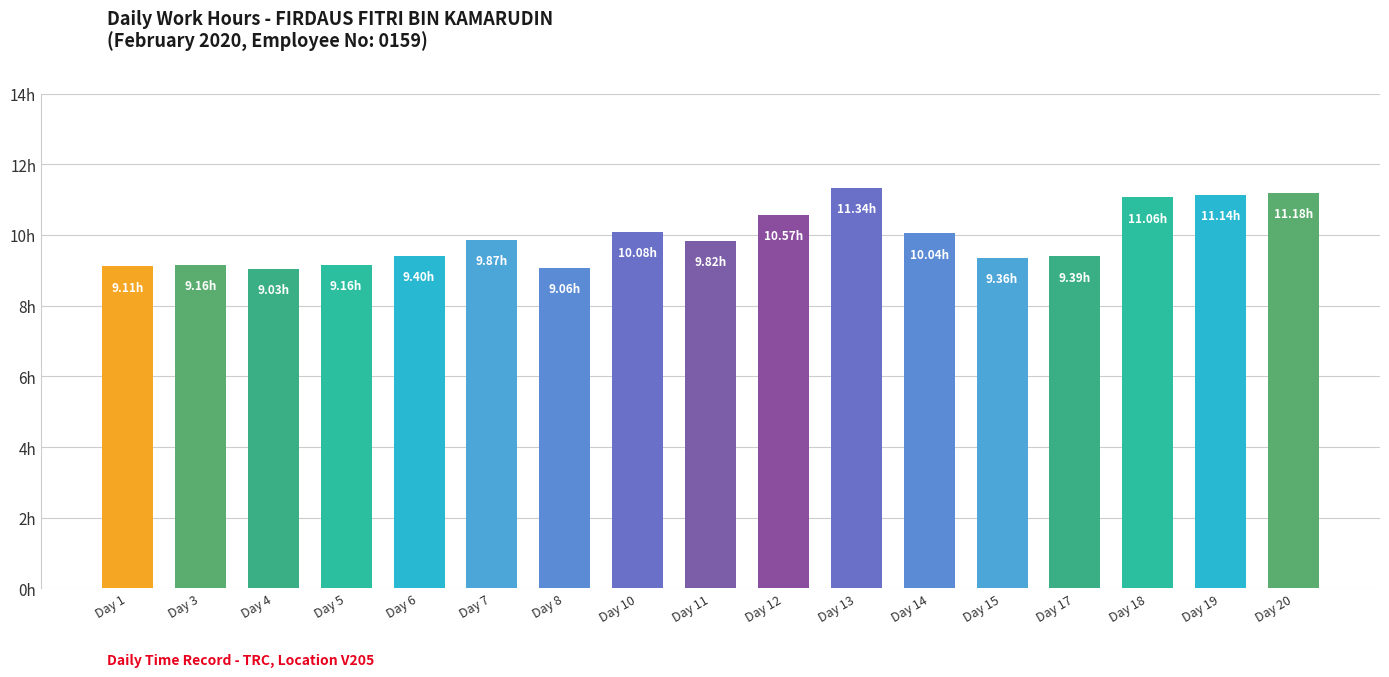

What is the sum of all values?

168.8